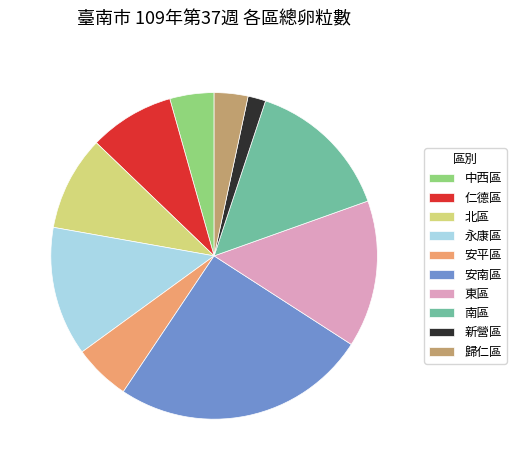

True or false: 歸仁區 accounts for 3% of the total.

True